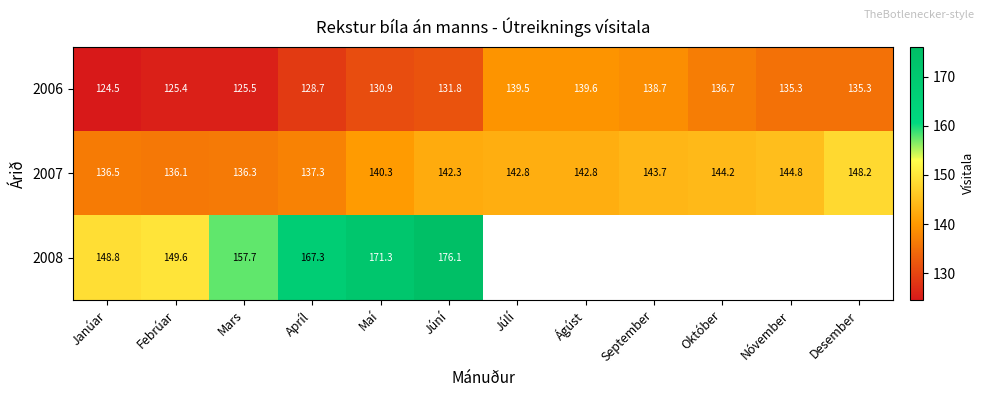

At which label is 2007 closest to 142?

Júní